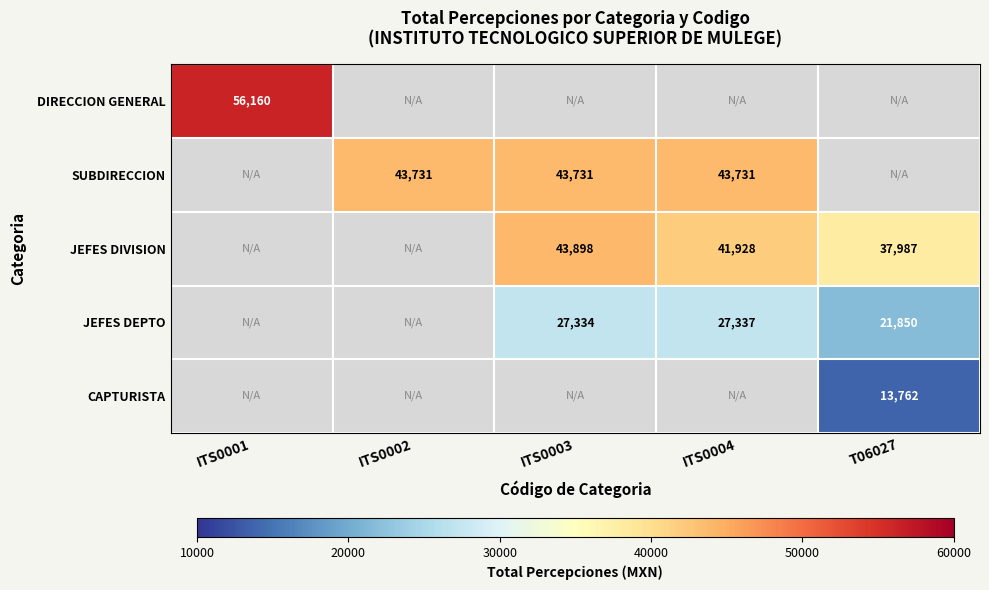

What is the difference between the JEFES DIVISION values at ITS0004 and ITS0003?

1970.0